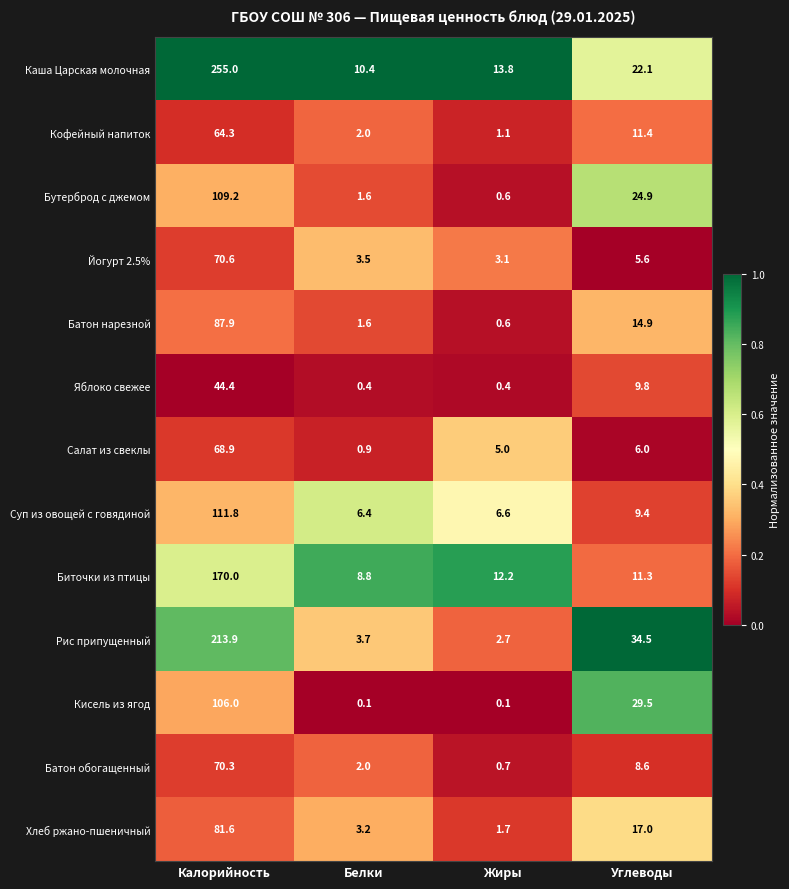

What is the difference between the maximum and minimum values in the Йогурт 2.5% series?

67.5